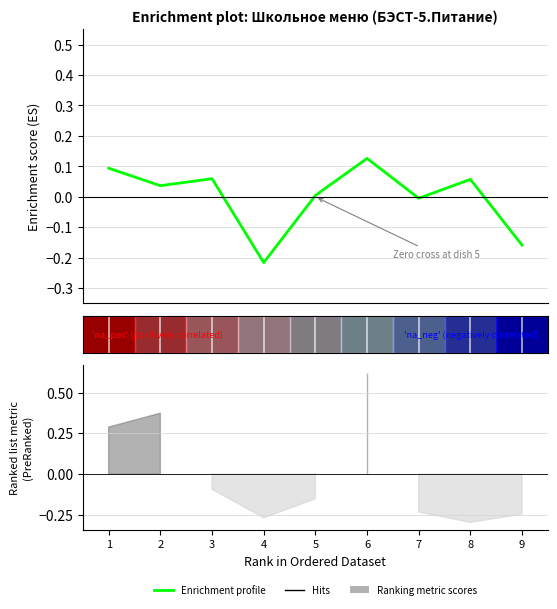

Is this an area chart (filled region under the line)?

No